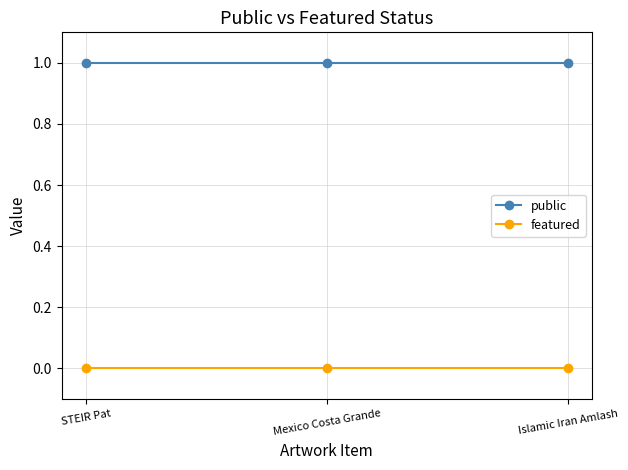

What are all the series names shown in the legend?

public, featured